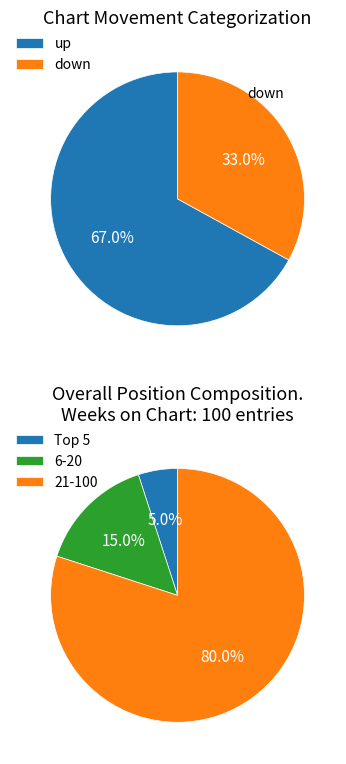

Which has a higher value, down or up?

up